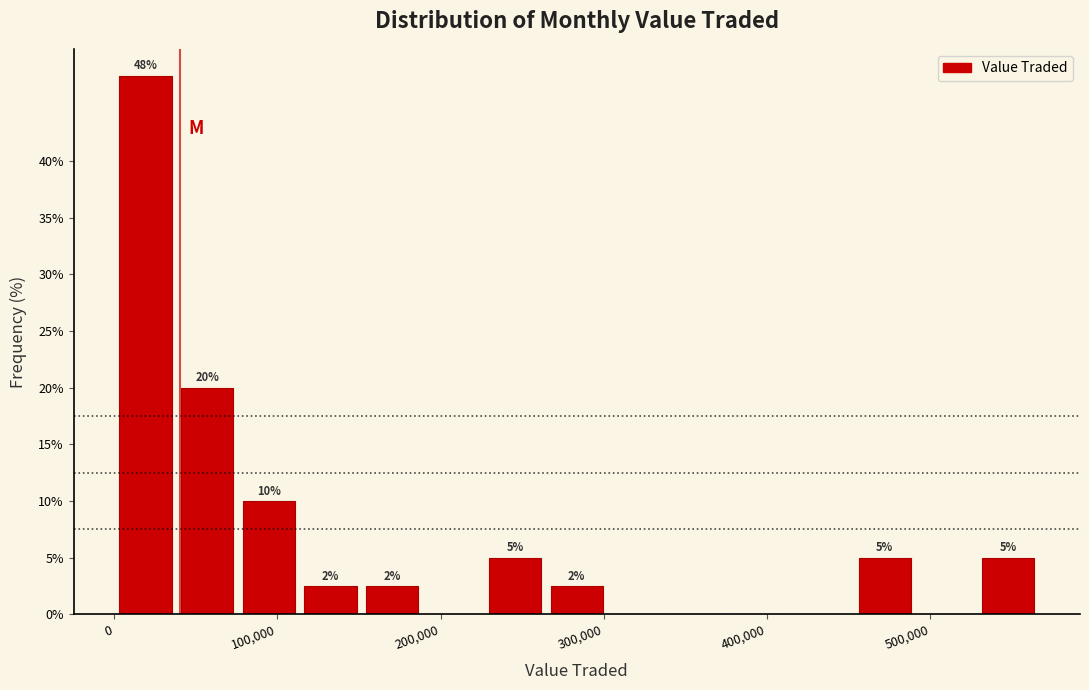

Read against the x-axis, roughly where is the centre of the tallest bar?

20000